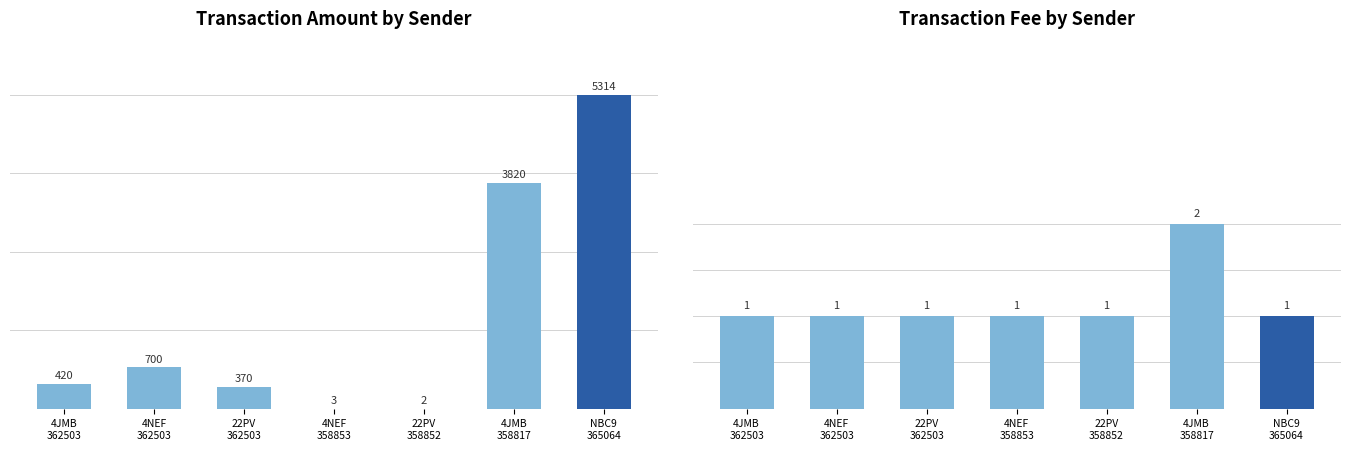

The Fee series shows 1 at 4NEF
362503. True or false?

True